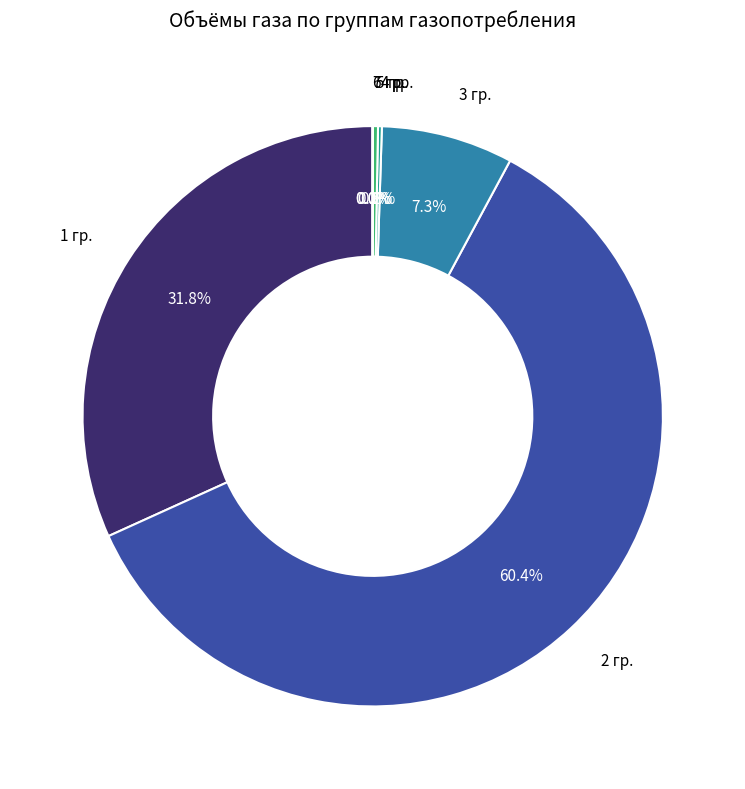

Between 5 гр. and 1 гр., which is larger?

1 гр.